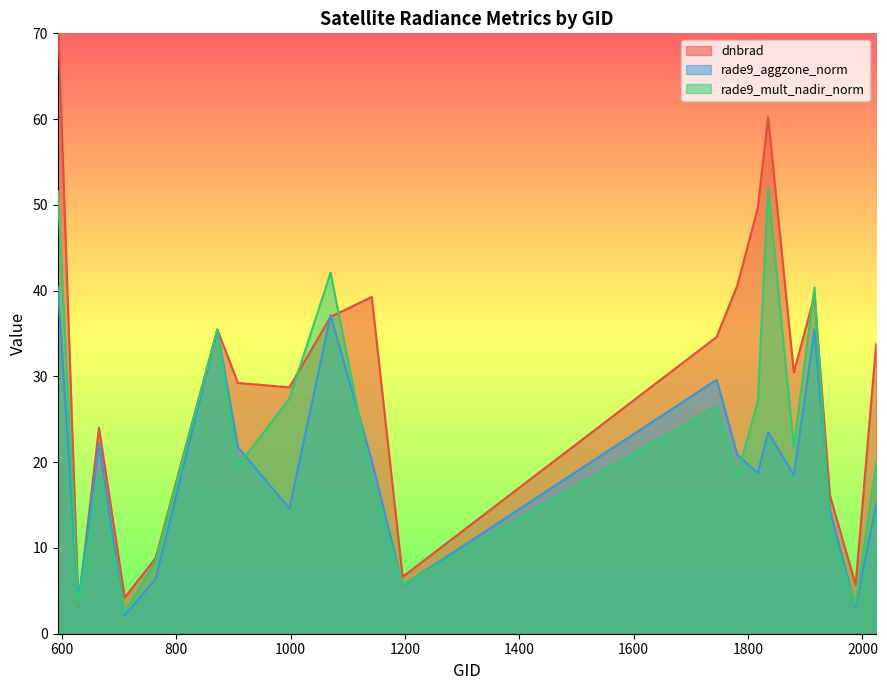

Which series ends up on top after the final intersection of rade9_mult_nadir_norm and rade9_aggzone_norm?

rade9_mult_nadir_norm